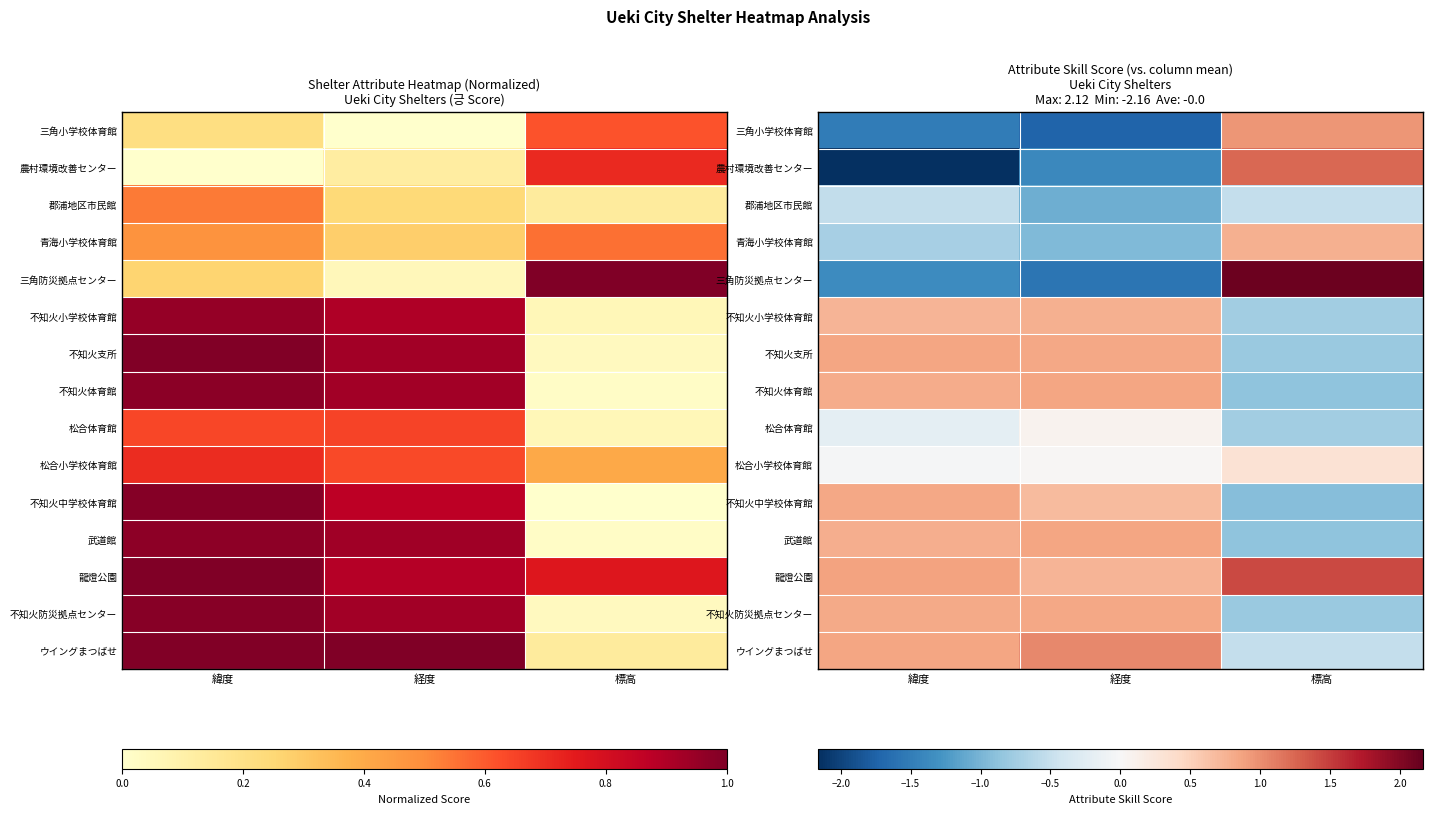

The value of 不知火防災拠点センター at 標高 is -0.8. True or false?

True